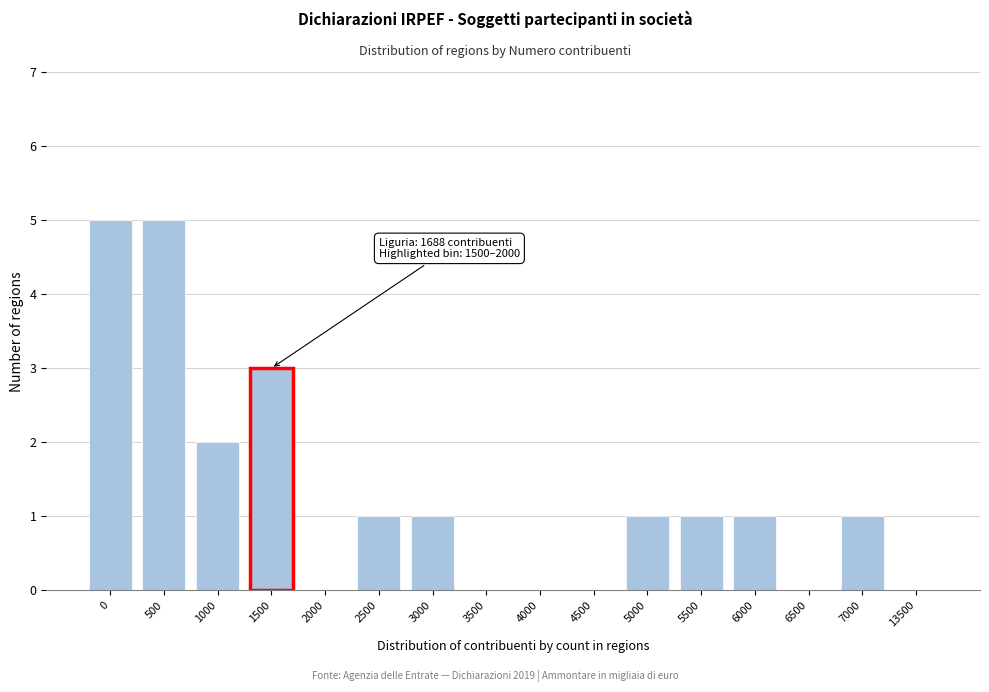

Reading left to right, list all the values displayed in this chart.

0=5	500=5	1000=2	1500=3	2000=0	2500=1	3000=1	3500=0	4000=0	4500=0	5000=1	5500=1	6000=1	6500=0	7000=1	13500=0